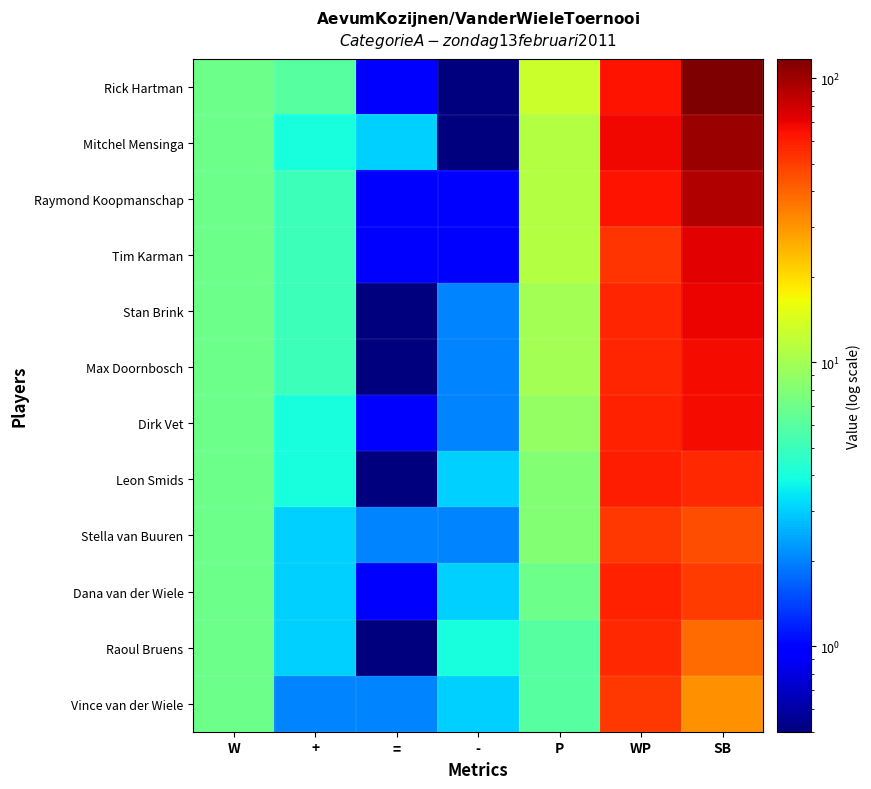

Count the number of data series in this chart.

12